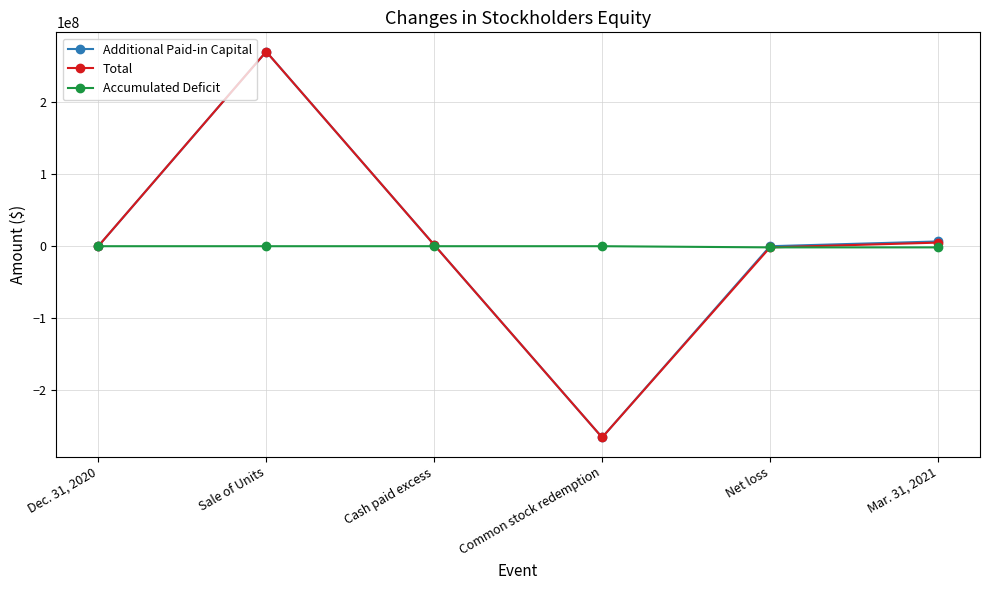

What is the maximum value shown in the chart?

270783264